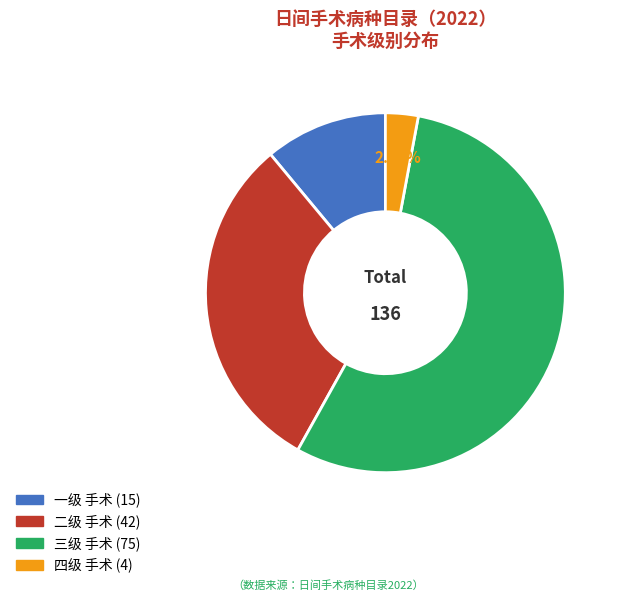

Does 一级 represent more than half of the total?

No